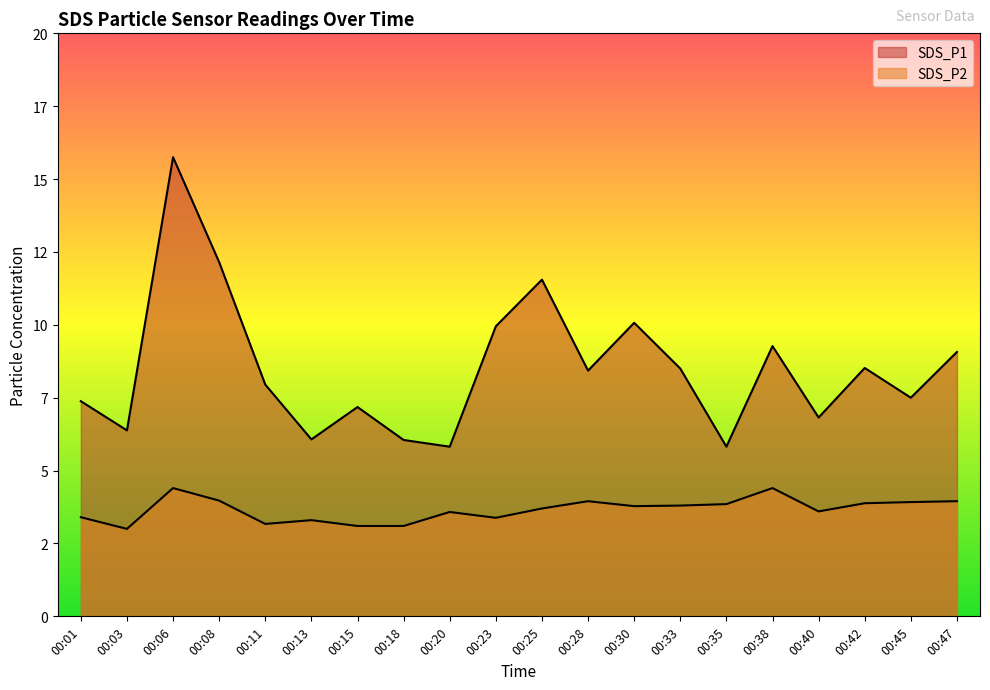

Reading left to right, list all the values displayed in this chart.

SDS_P1: 00:01=7.4	00:03=6.4	00:06=15.8	00:08=12.2	00:11=8.0	00:13=6.1	00:15=7.2	00:18=6.0	00:20=5.8	00:23=9.9	00:25=11.6	00:28=8.4	00:30=10.1	00:33=8.5	00:35=5.8	00:38=9.3	00:40=6.8	00:42=8.5	00:45=7.5	00:47=9.1
SDS_P2: 00:01=3.4	00:03=3.0	00:06=4.4	00:08=4.0	00:11=3.2	00:13=3.3	00:15=3.1	00:18=3.1	00:20=3.6	00:23=3.4	00:25=3.7	00:28=4.0	00:30=3.8	00:33=3.8	00:35=3.9	00:38=4.4	00:40=3.6	00:42=3.9	00:45=3.9	00:47=4.0